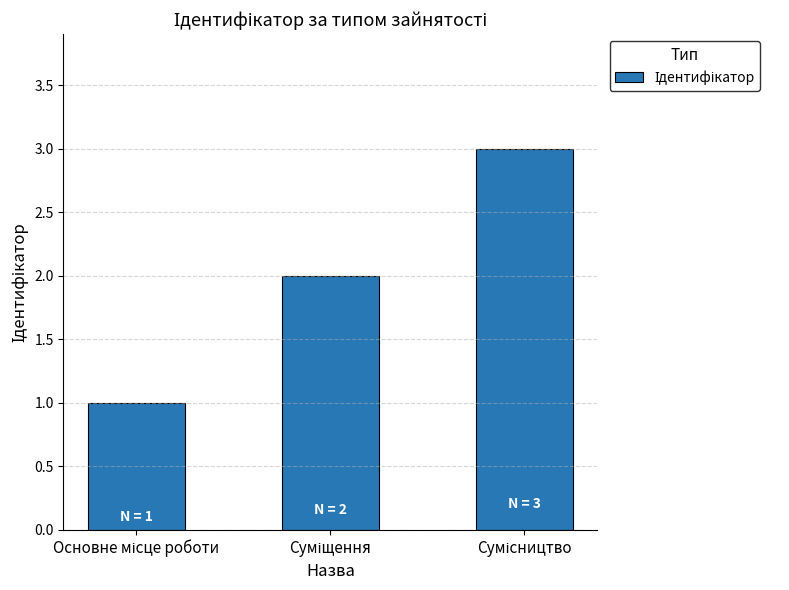

What is the sum of all values?

6